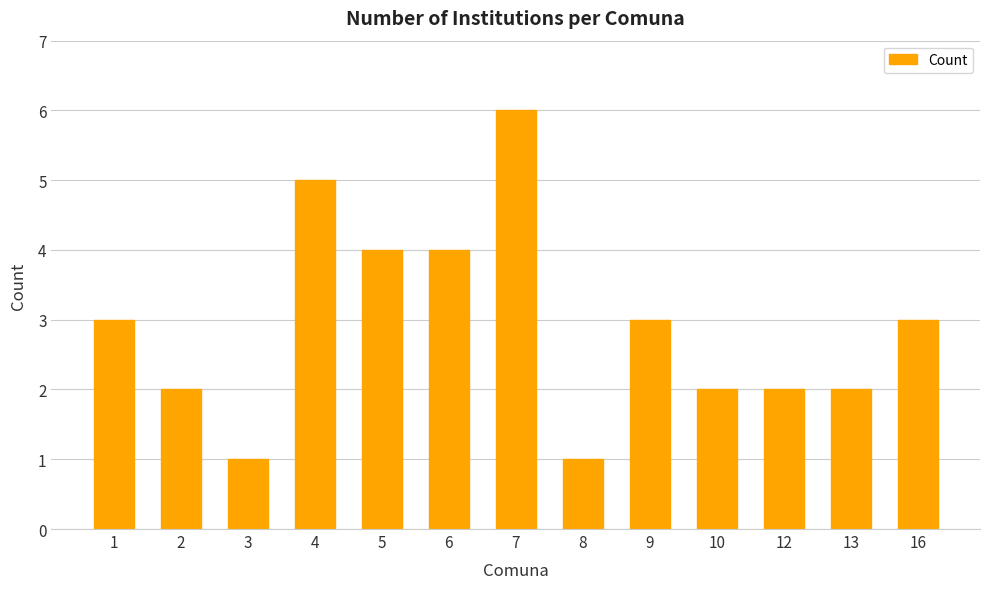

At which category does the chart reach its peak across all series?

7